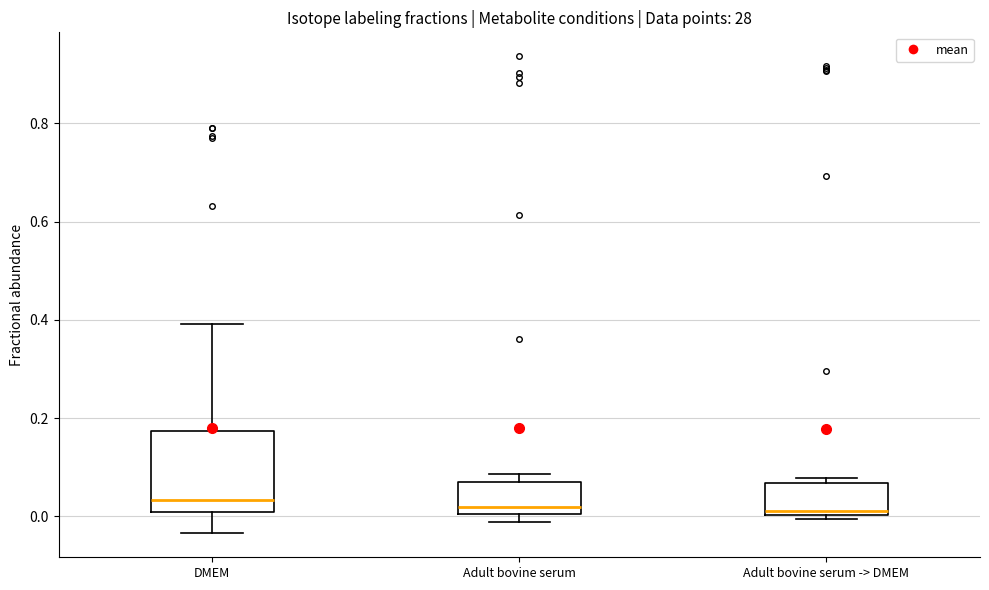

Comparing the boxes themselves (not the whiskers), which one is the tallest?

DMEM